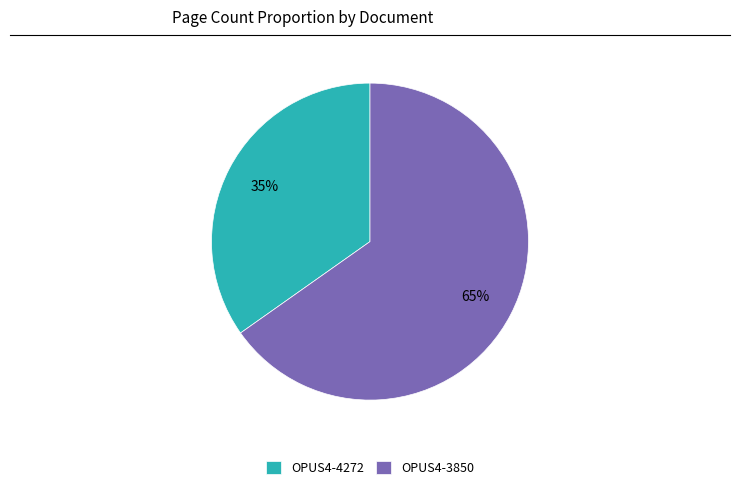

Which slice is the largest?

OPUS4-3850